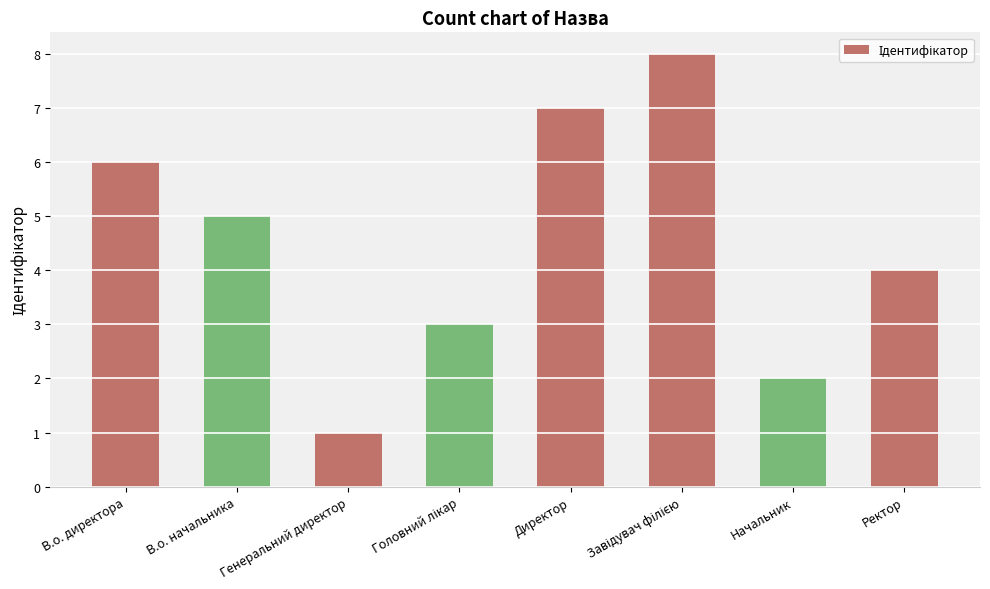

What is the difference between the maximum and minimum values?

7